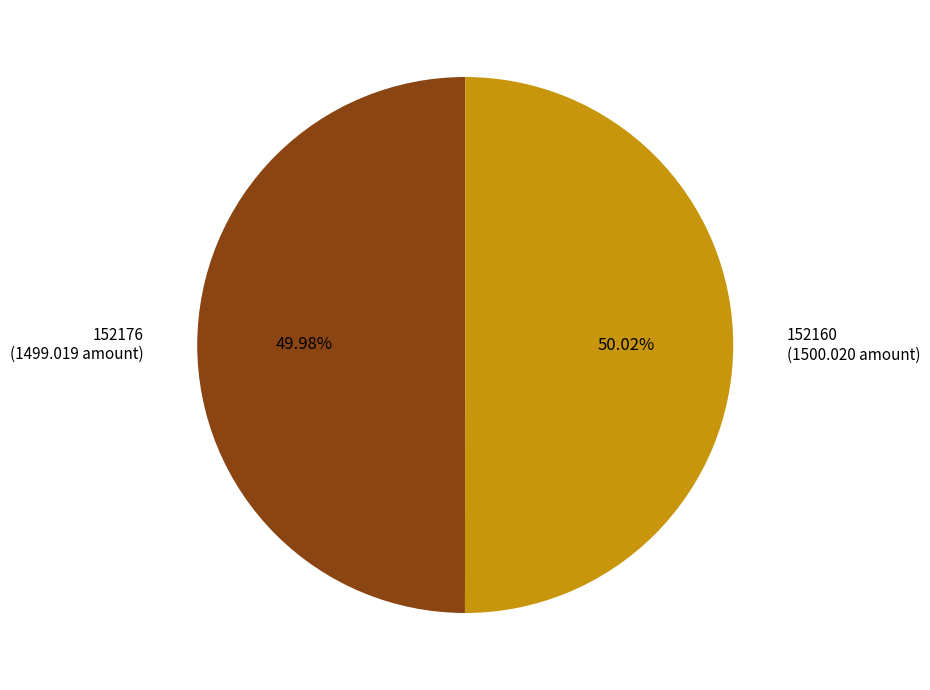

How many slices are in this pie chart?

2